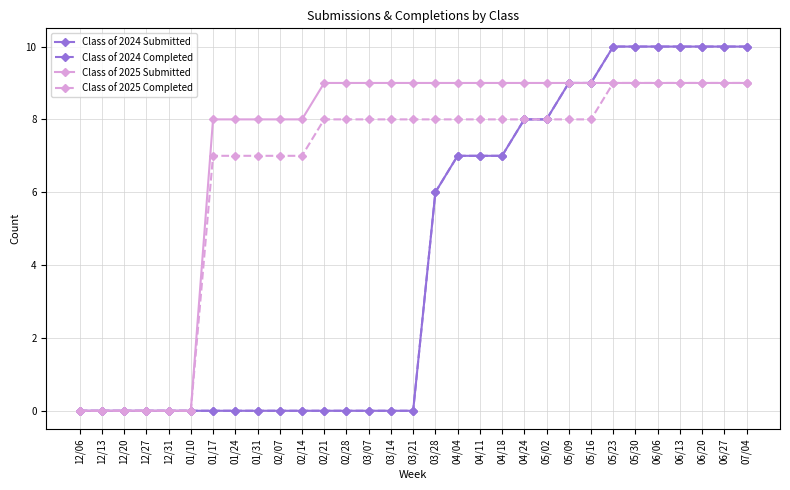

Does the chart have visible grid lines?

Yes